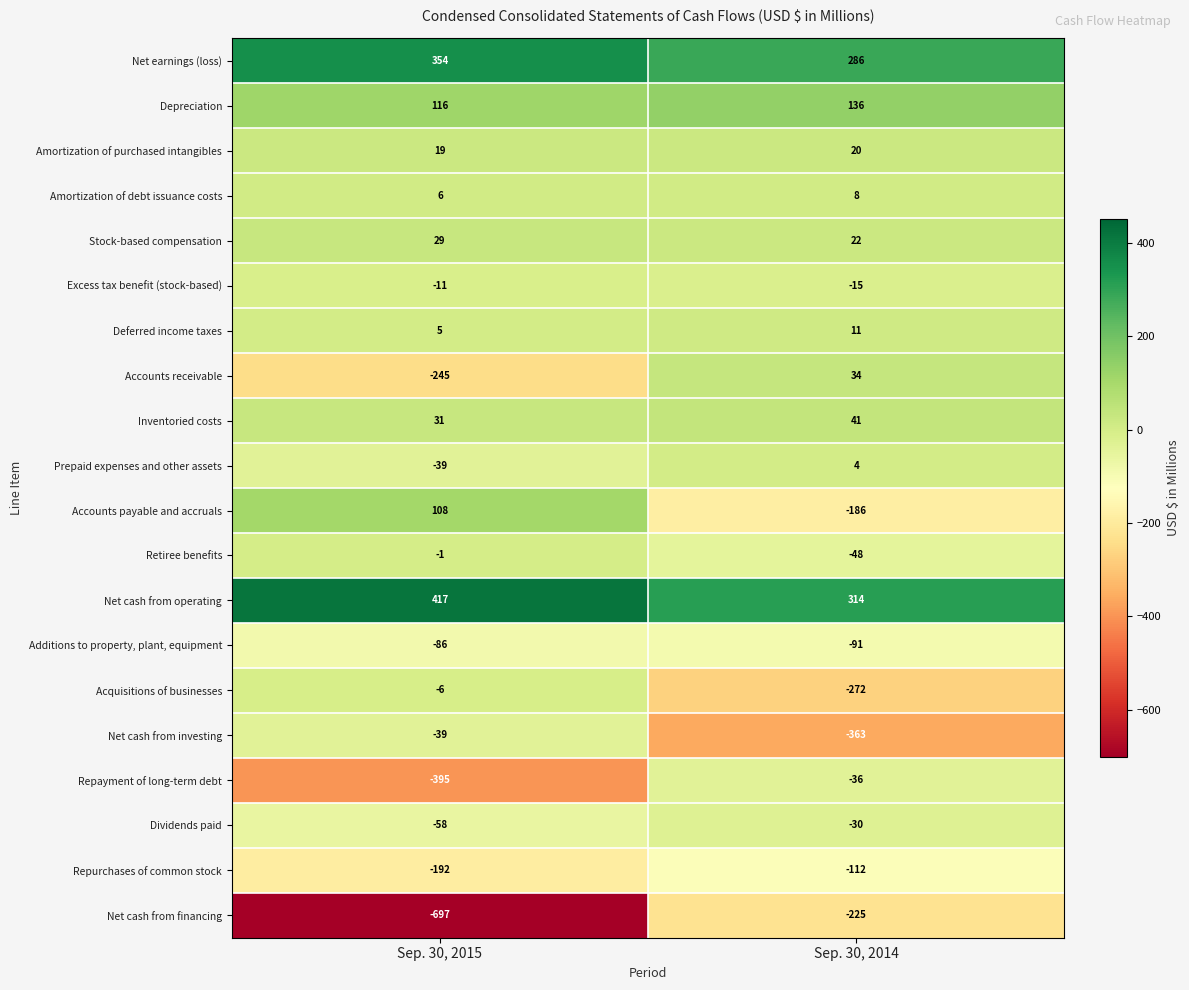

Between Sep. 30, 2015 and Sep. 30, 2014, which series saw the biggest shift?

Net cash from financing